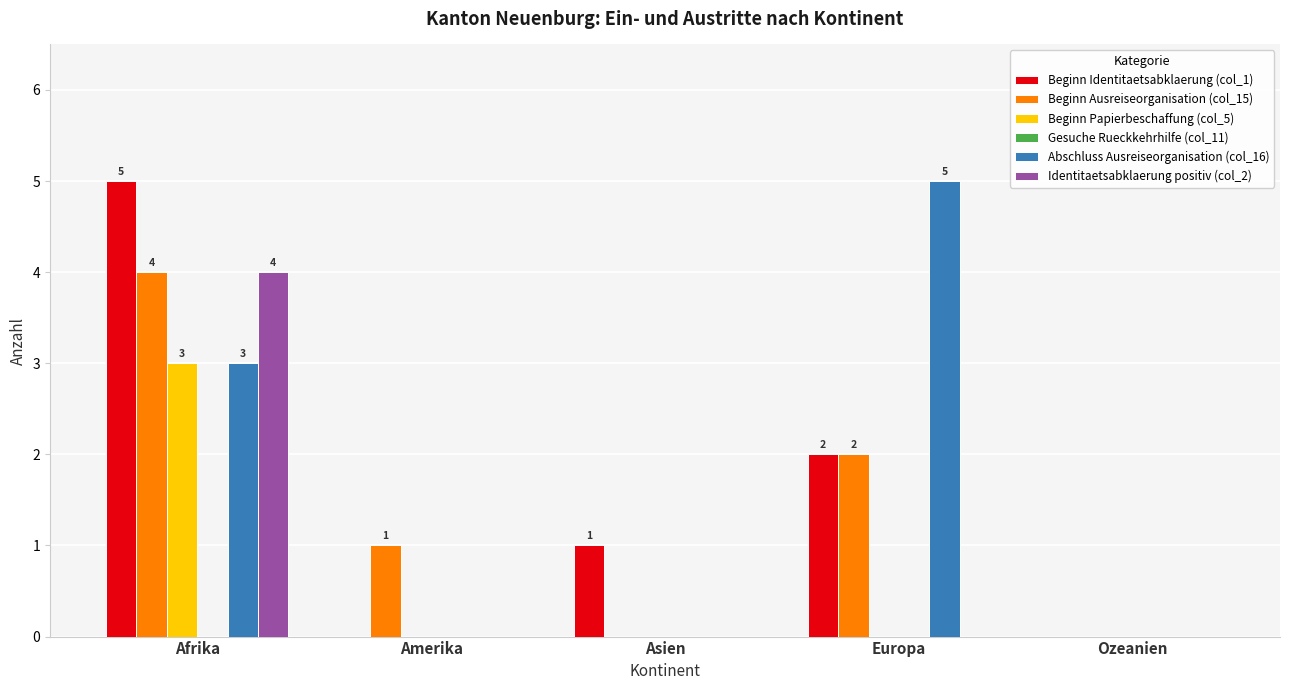

The Beginn Papierbeschaffung (col_5) series shows 0 at Amerika. True or false?

True